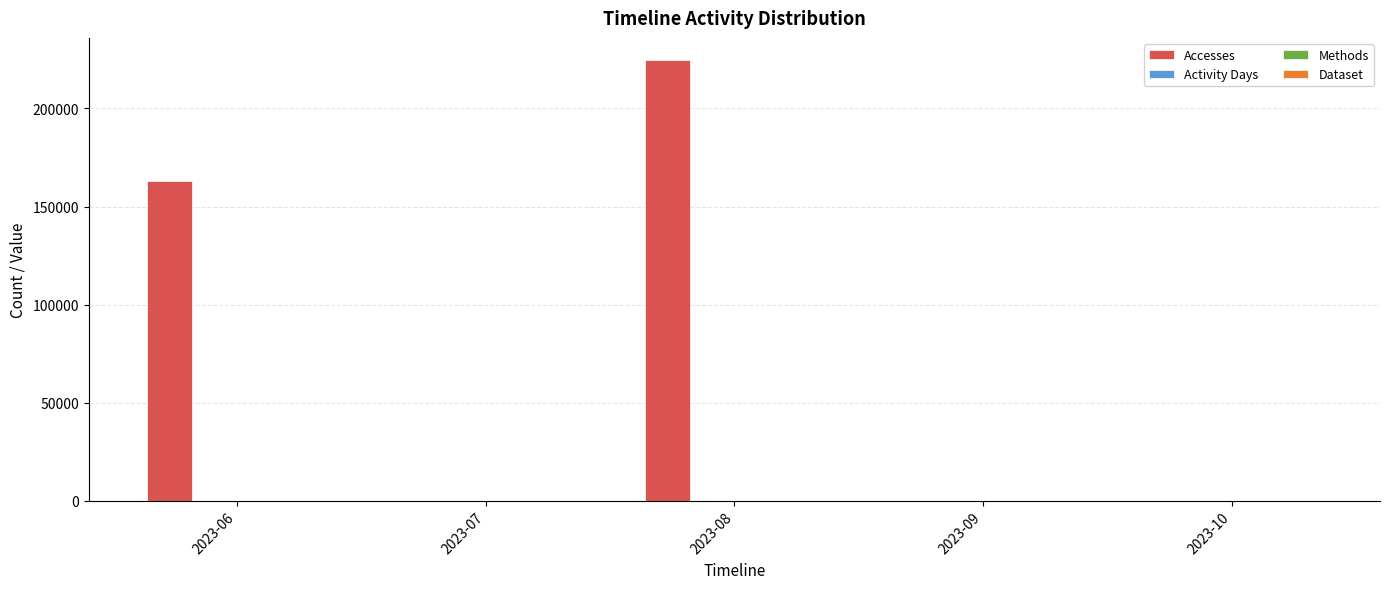

Where is Accesses nearest to the value 112378?

2023-06